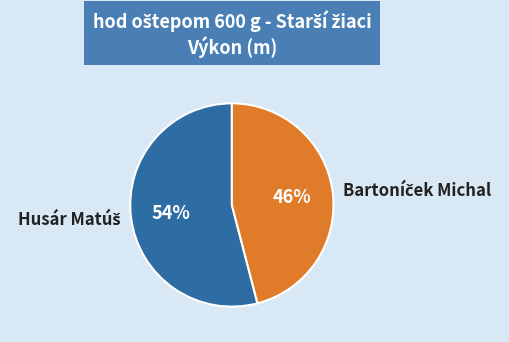

Is there a majority slice in this chart?

Yes